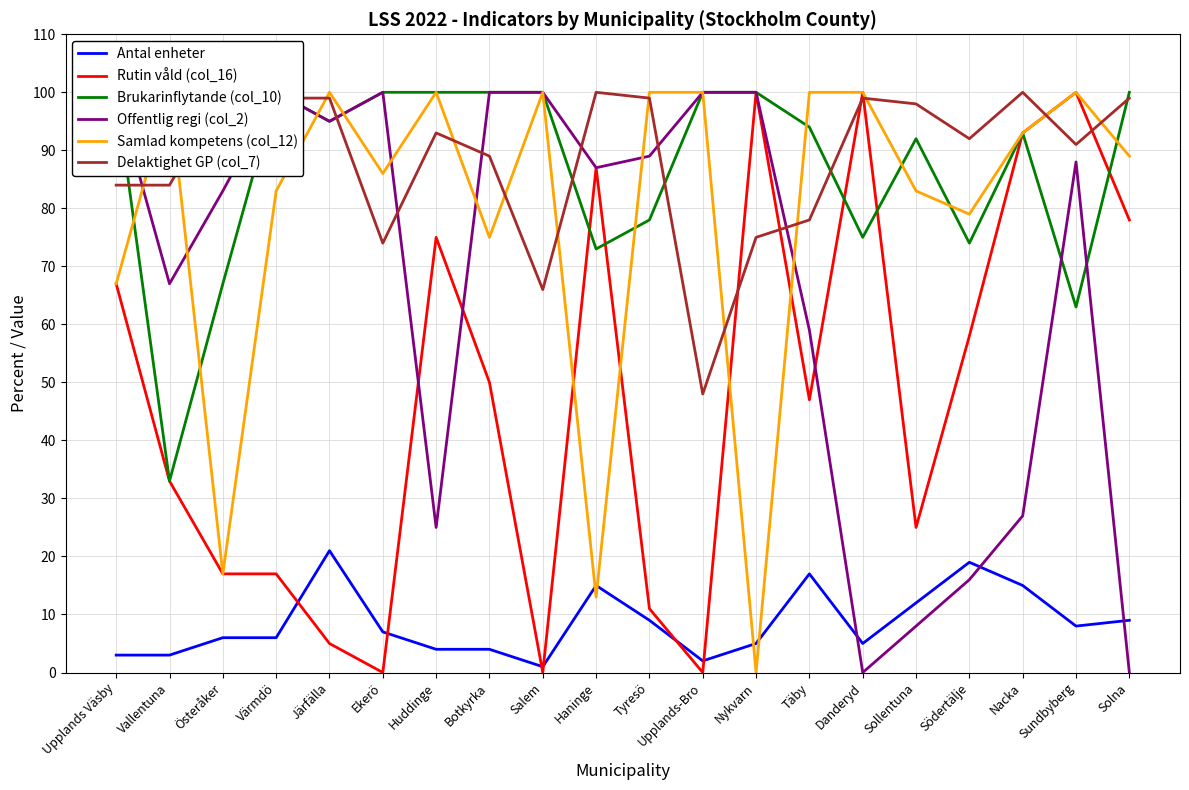

The value of Delaktighet GP (col_7) at Haninge is 60. True or false?

False